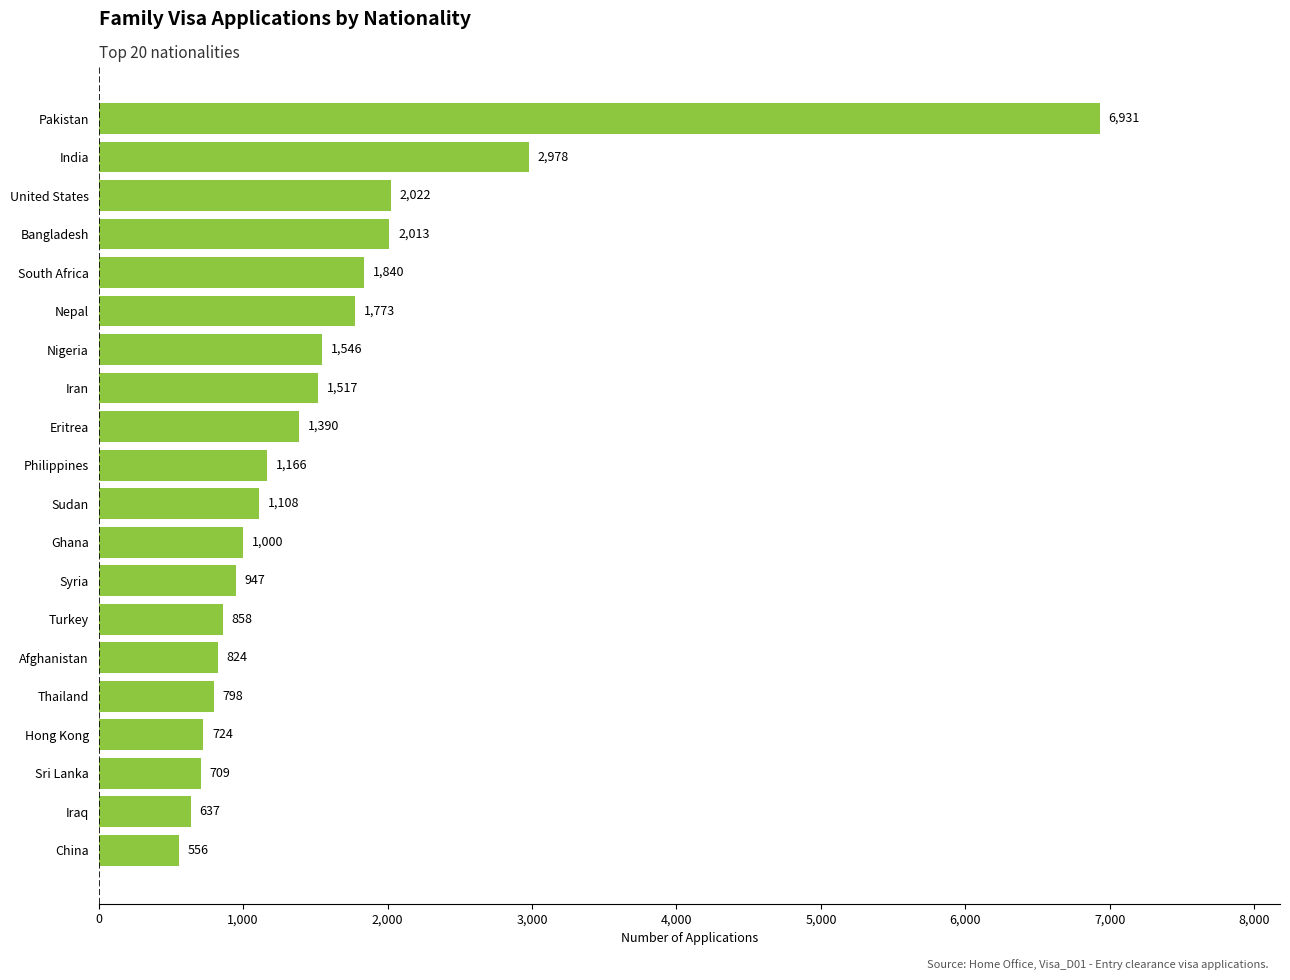

What is the sum of the values at India and Pakistan?

9909